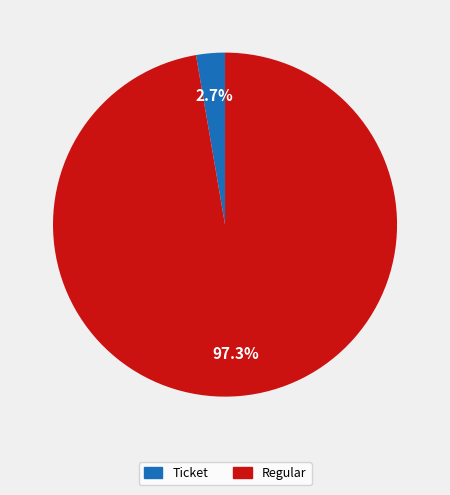

Combined, do Regular and Ticket account for over 50%?

Yes